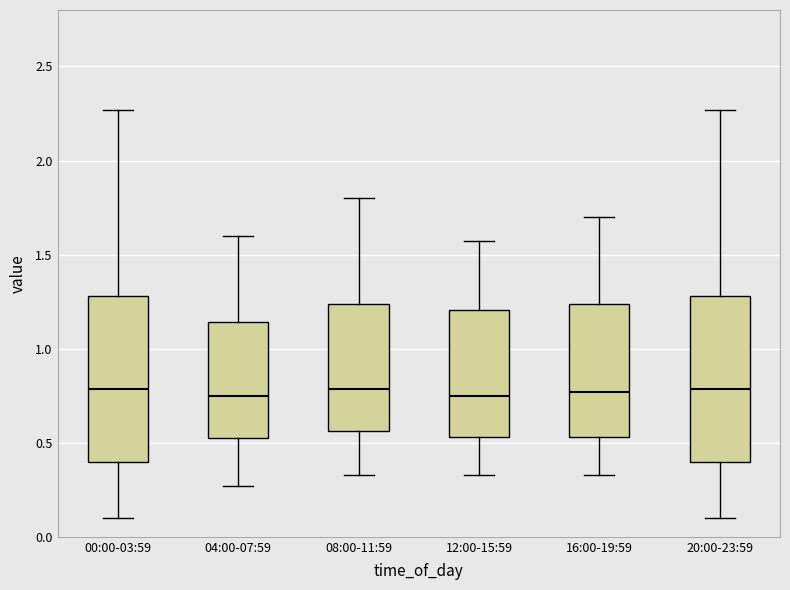

Reading left to right, read every box against the y-axis: the position of its median line, the range the box covers, and the ends of its whiskers. The values are not printed on the chart, so give them approximately, as read against the axis.

00:00-03:59: median 0.80, box 0.40 to 1.30, whiskers 0.10 to 2.25
04:00-07:59: median 0.75, box 0.50 to 1.15, whiskers 0.25 to 1.60
08:00-11:59: median 0.80, box 0.55 to 1.25, whiskers 0.35 to 1.80
12:00-15:59: median 0.75, box 0.55 to 1.20, whiskers 0.35 to 1.55
16:00-19:59: median 0.75, box 0.55 to 1.25, whiskers 0.35 to 1.70
20:00-23:59: median 0.80, box 0.40 to 1.30, whiskers 0.10 to 2.25